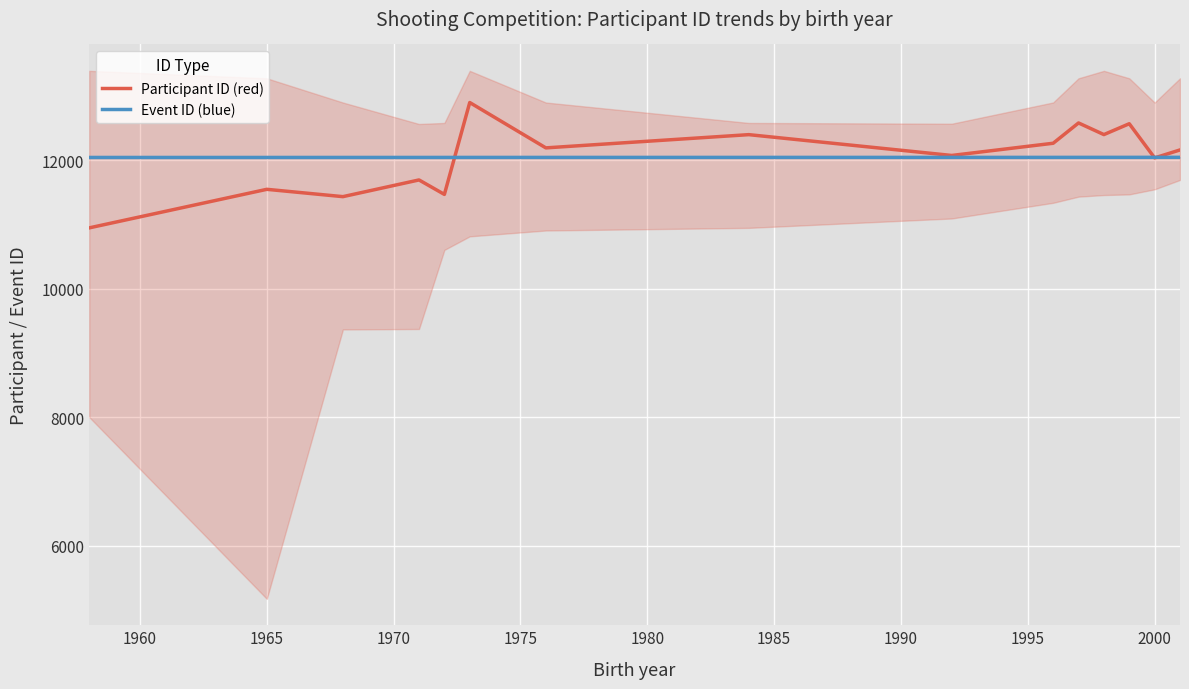

How many data points in Participant ID (red) are less than 12163?

7